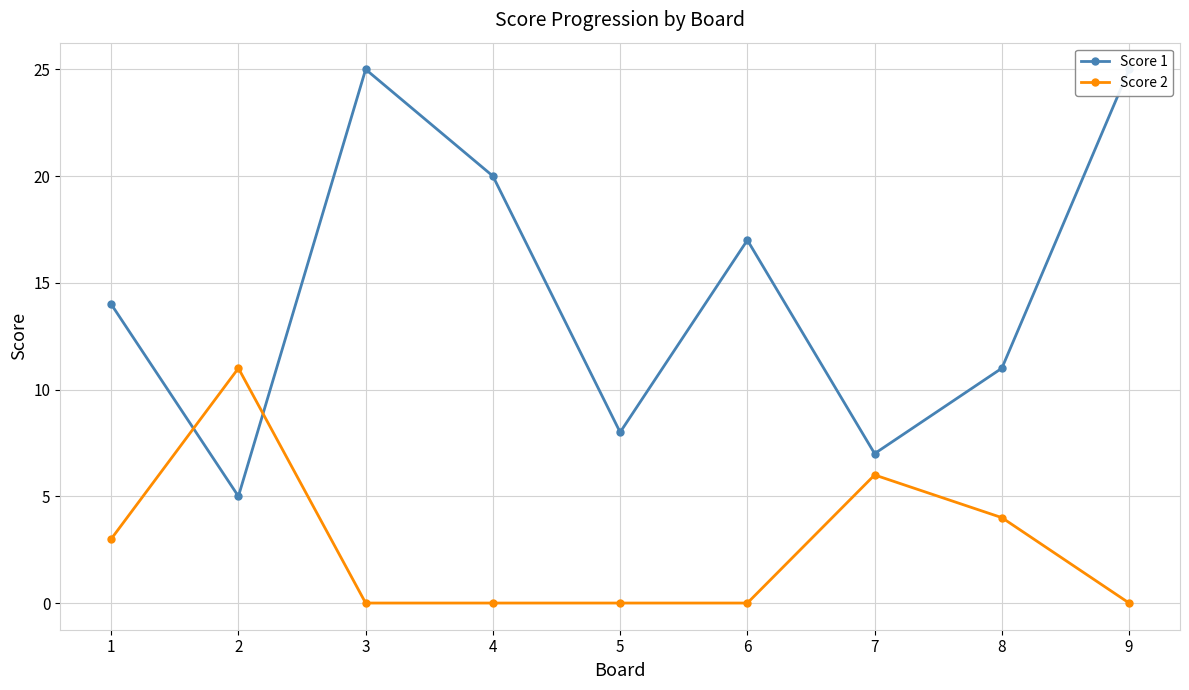

What is the approximate value of Score 1 at 2?

5